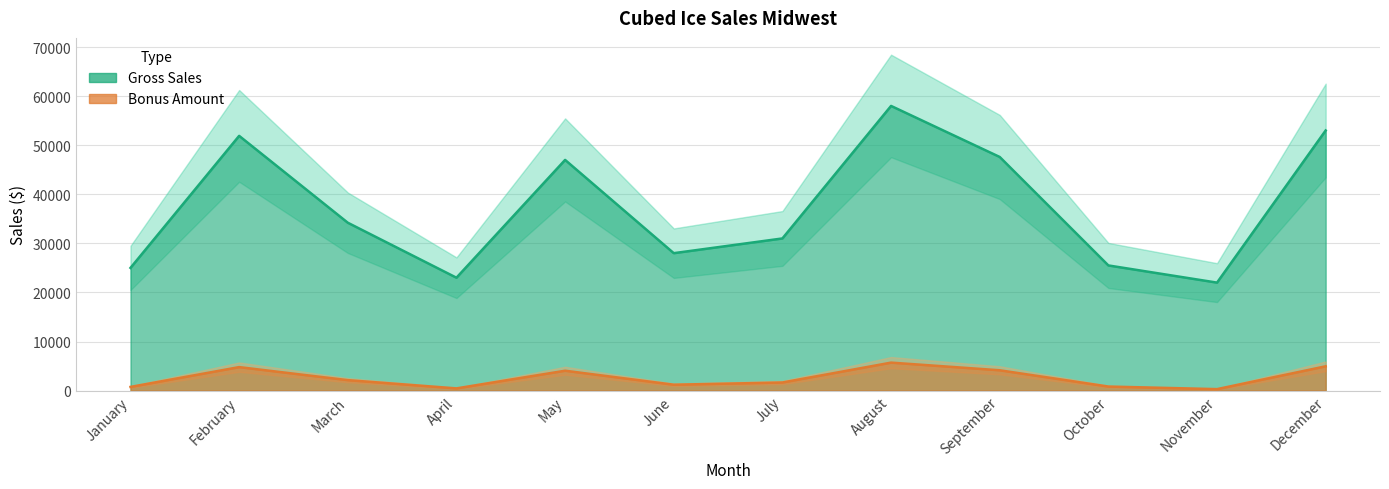

Reading left to right, extract all data points from this chart.

Gross Sales: 25000	51900	34200	23000	47000	28000	31000	58000	47600	25500	22000	53000
Bonus Amount: 750	4785	2130	450	4050	1200	1650	5700	4140	825	300	4950